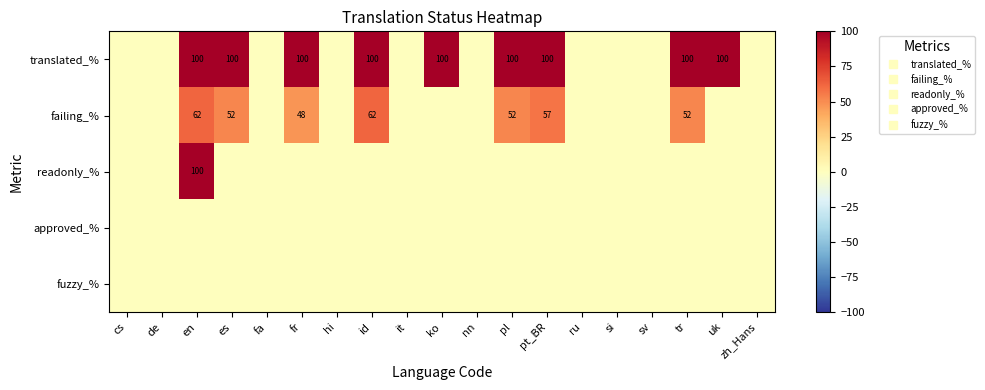

At which category is the sum across all series the highest?

en